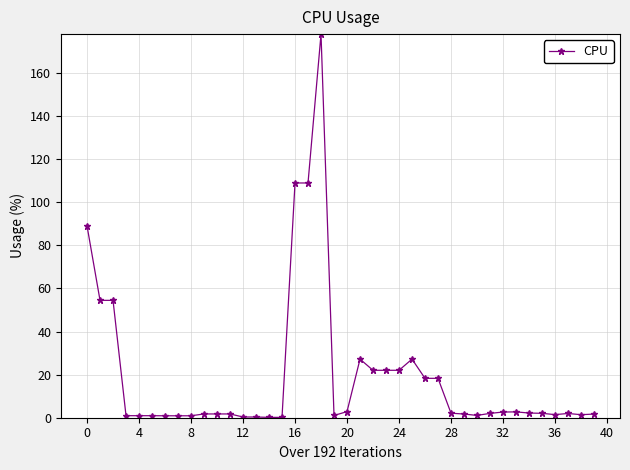

What is the sum of all values?

789.3